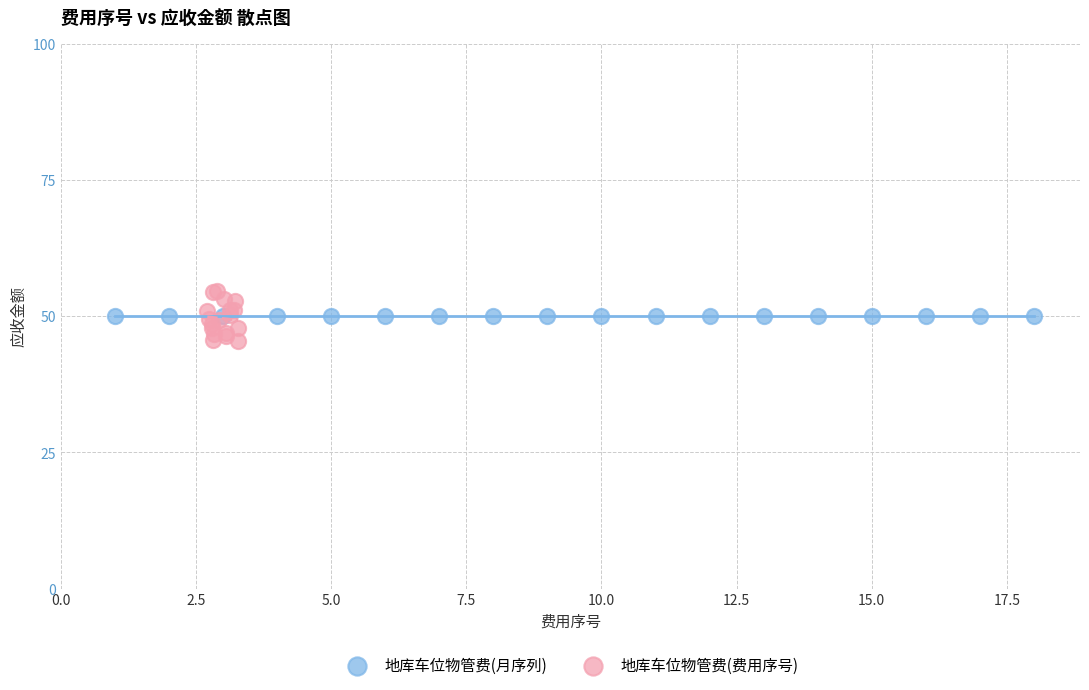

Which series reaches the minimum Y coordinate?

地库车位物管费(费用序号)